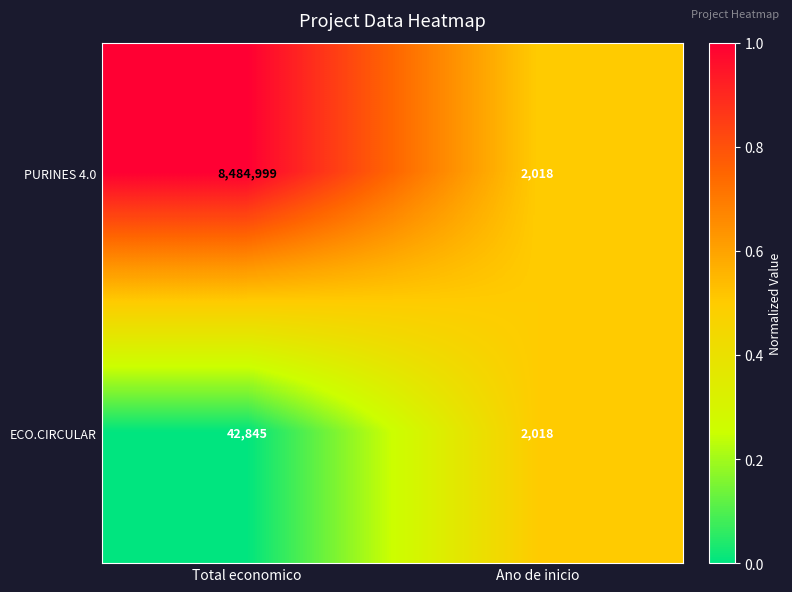

What is the total value across all series at Total economico?

8527844